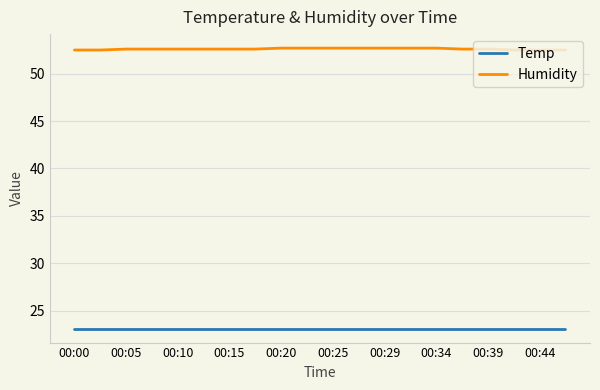

Which series has the largest total across all categories?

Humidity